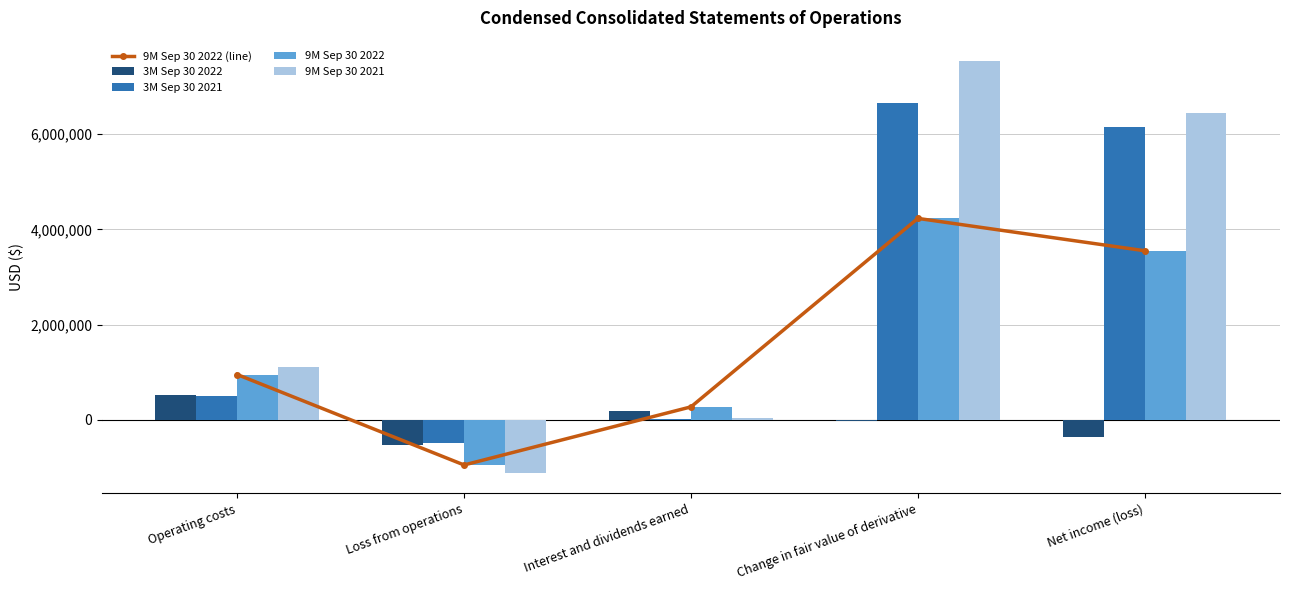

What is the sum of all 9M Sep 30 2022 (line) values?

8052752